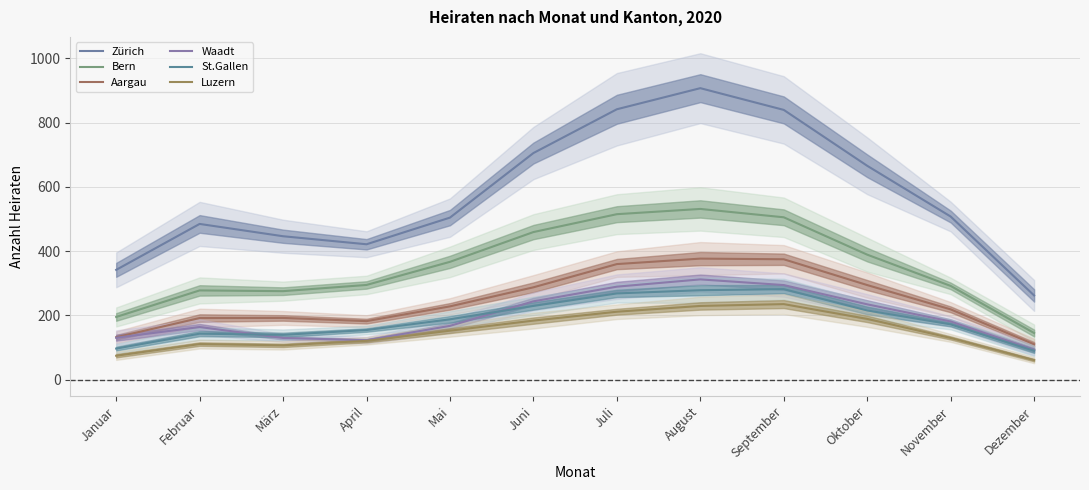

Is the value of Luzern at März greater than the value of Waadt at Mai?

No